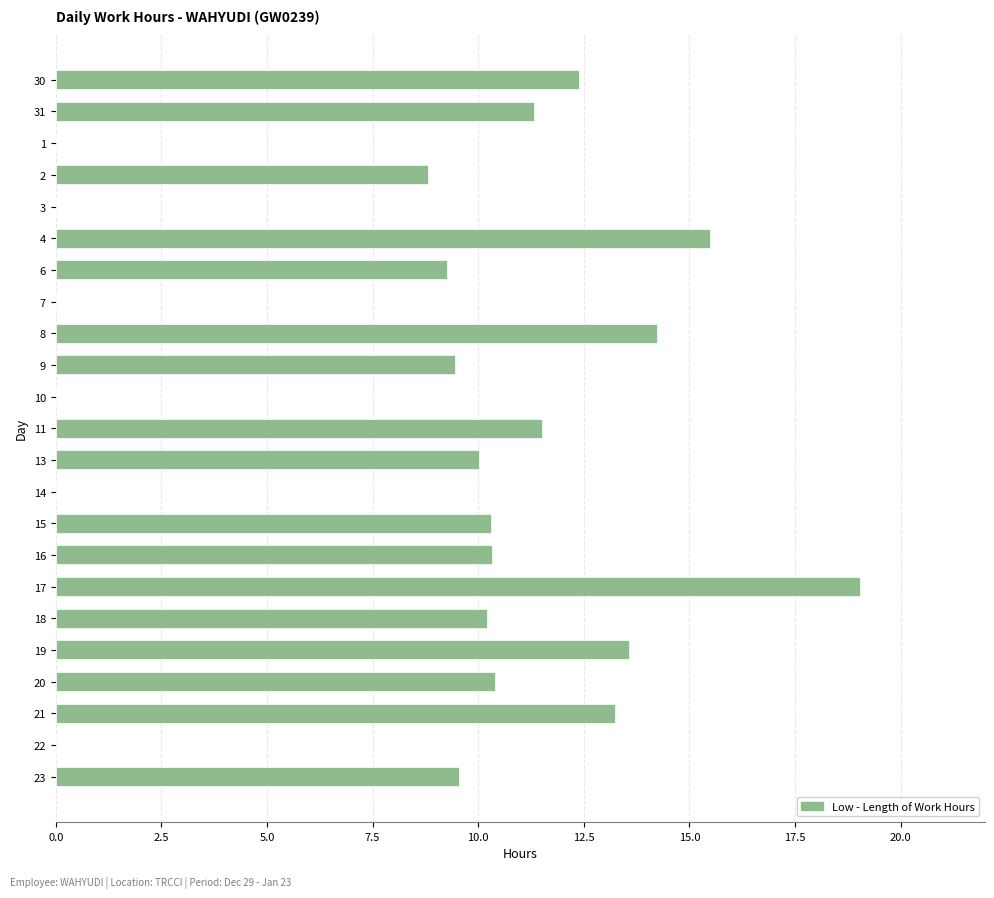

What is the average value?

8.7